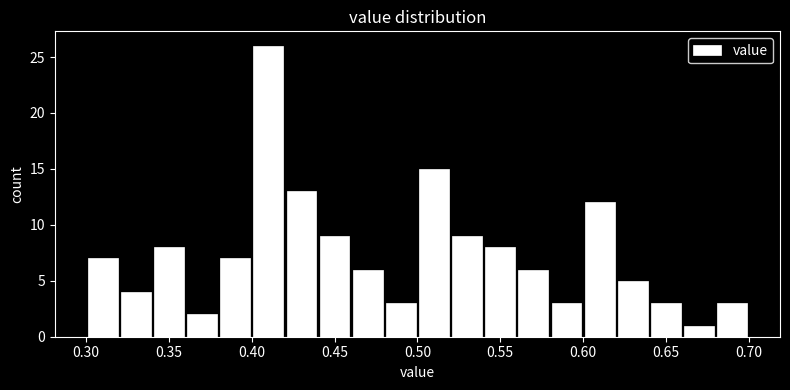

Reading left to right, list every bar in this chart as the range it spans on the x-axis followed by its height. The values are not printed on the chart, so give them approximately, as read against the axis.

0.30 to 0.32: 7
0.32 to 0.34: 4
0.34 to 0.36: 8
0.36 to 0.38: 2
0.38 to 0.40: 7
0.40 to 0.42: 26
0.42 to 0.44: 13
0.44 to 0.46: 9
0.46 to 0.48: 6
0.48 to 0.50: 3
0.50 to 0.52: 15
0.52 to 0.54: 9
0.54 to 0.56: 8
0.56 to 0.58: 6
0.58 to 0.60: 3
0.60 to 0.62: 12
0.62 to 0.64: 5
0.64 to 0.66: 3
0.66 to 0.68: 1
0.68 to 0.70: 3